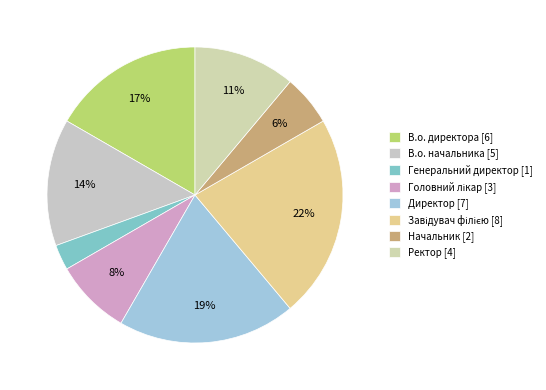

Combined, what portion of the pie is Директор and Ректор?

30.6%